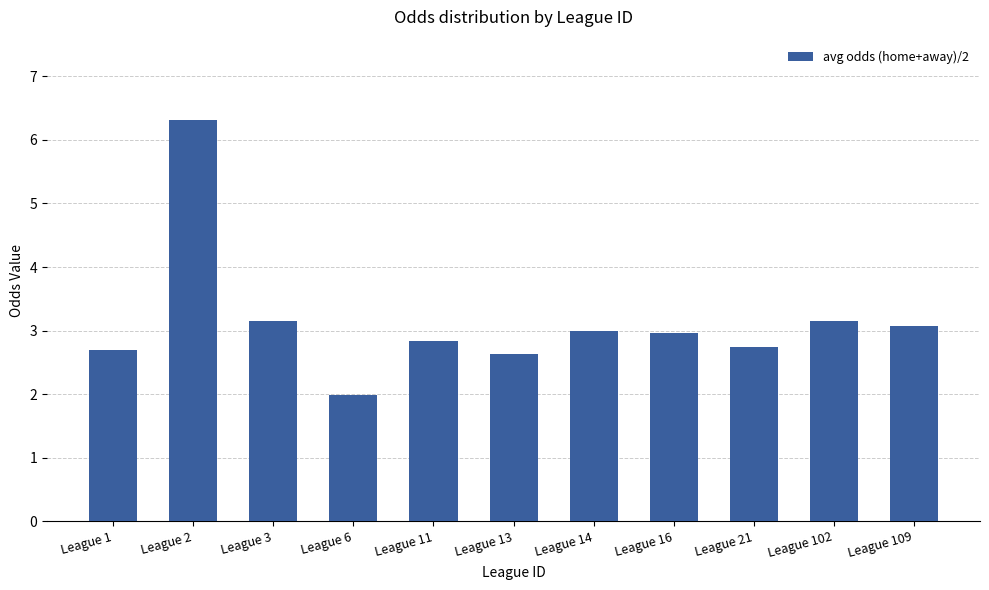

Read the value at League 13.

2.6